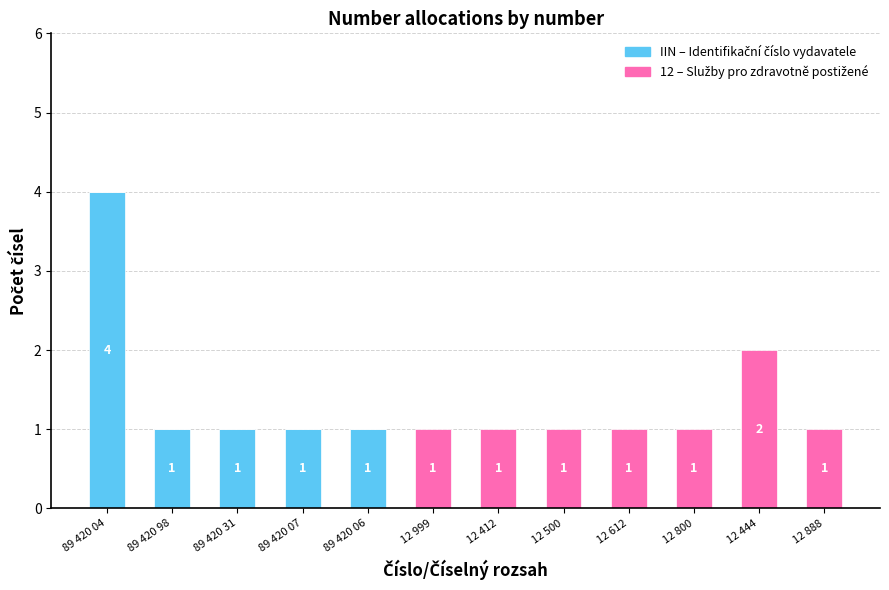

Count the number of data series in this chart.

2